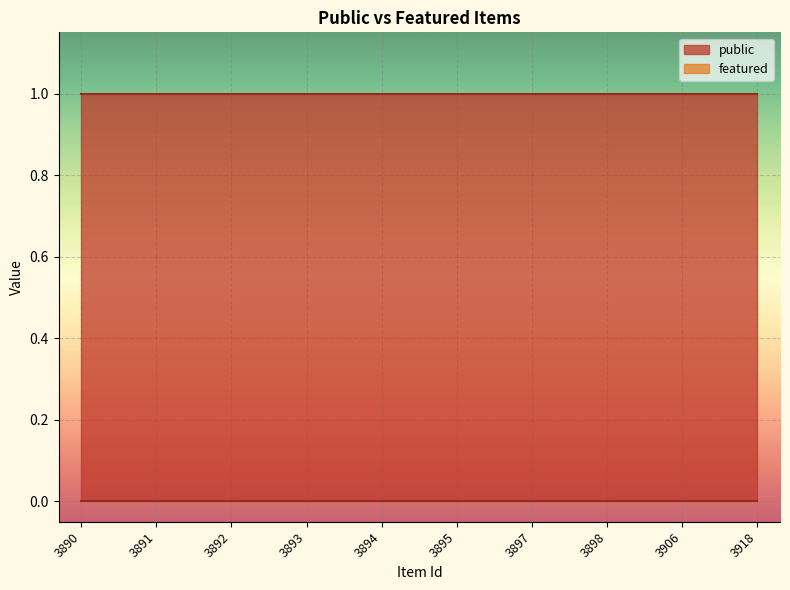

True or false: featured and public cross at least once.

False